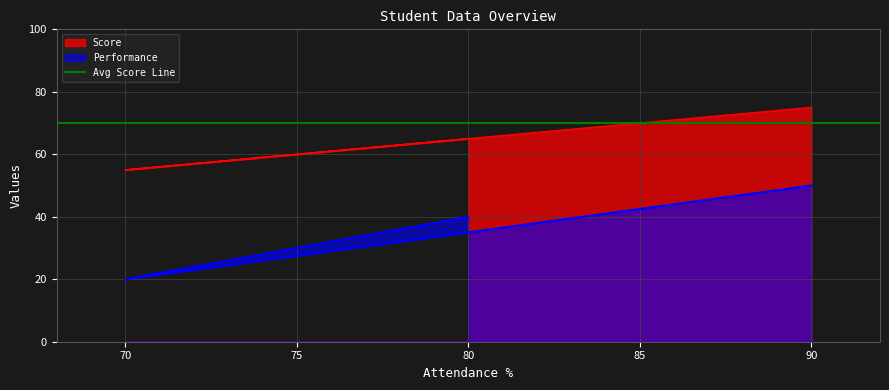

The value of Performance at 70 is 20. True or false?

True